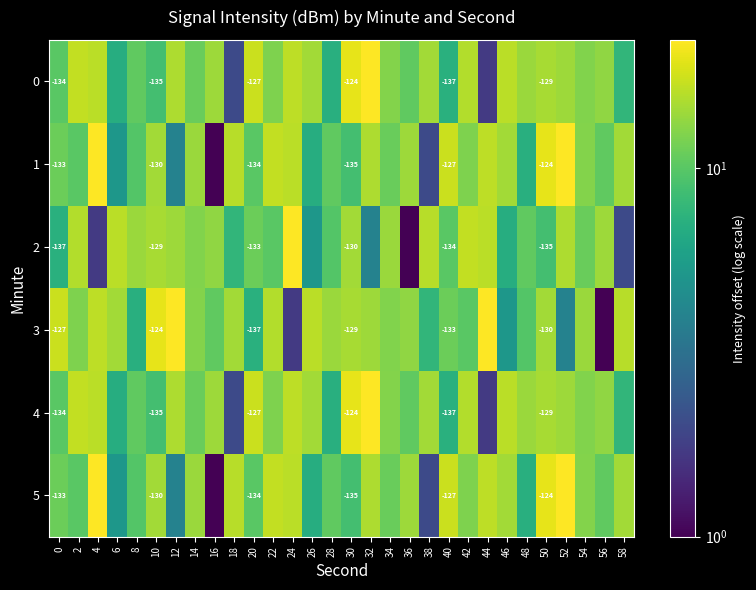

What is the sum of all 4 values?

375.9